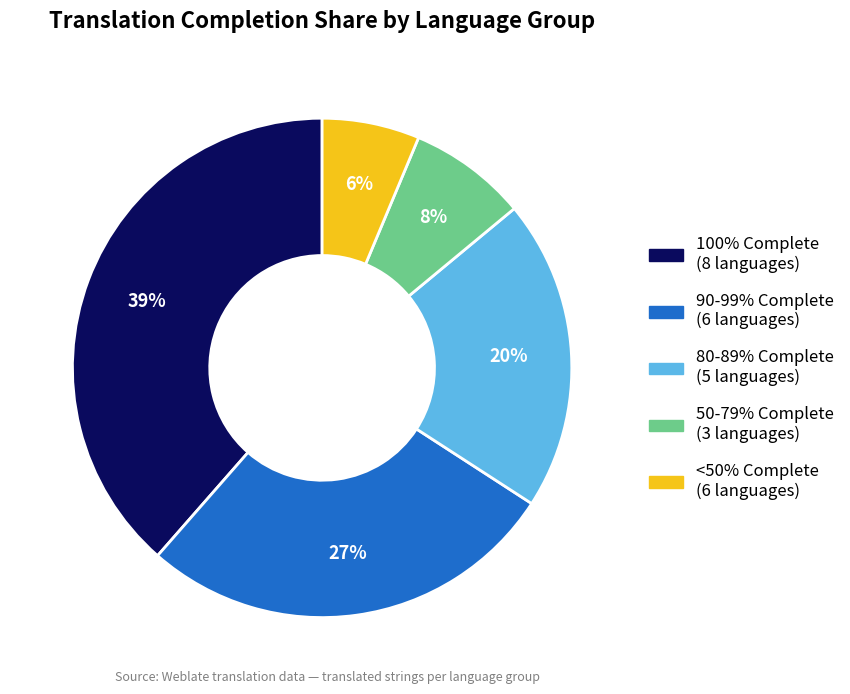

Is there any slice that represents more than half of the pie?

No